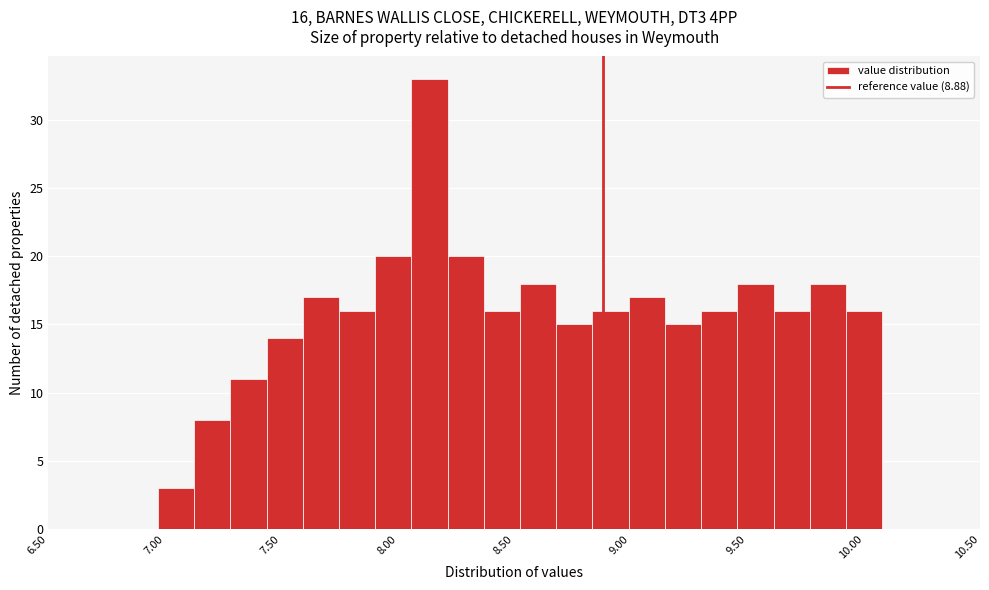

Read against the x-axis, roughly where is the centre of the tallest bar?

8.15